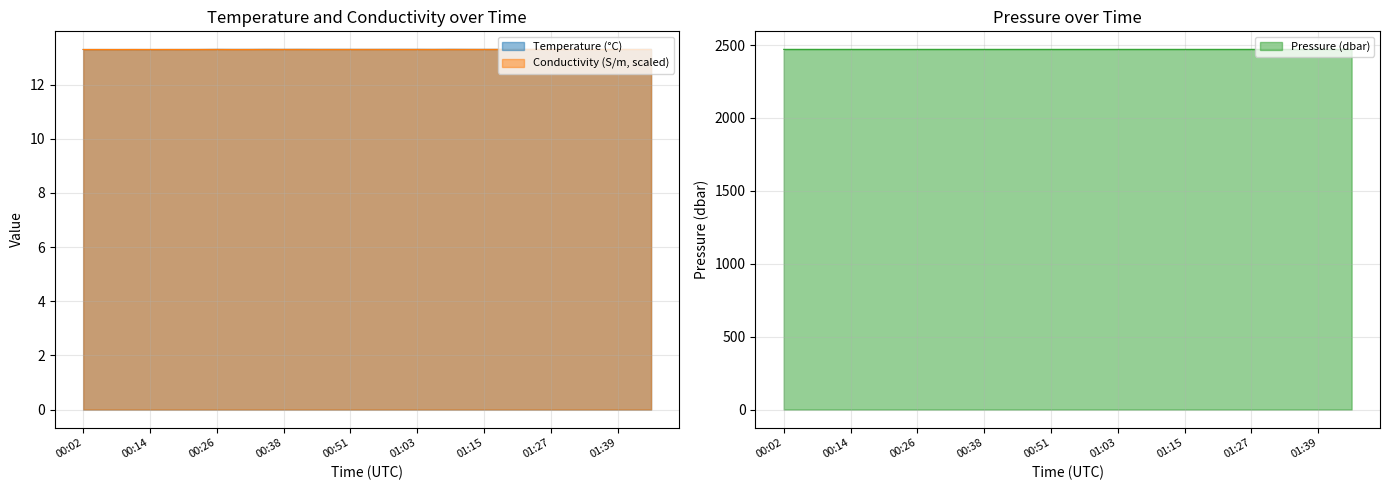

The Temperature series shows 4.4 at 01:46. True or false?

False